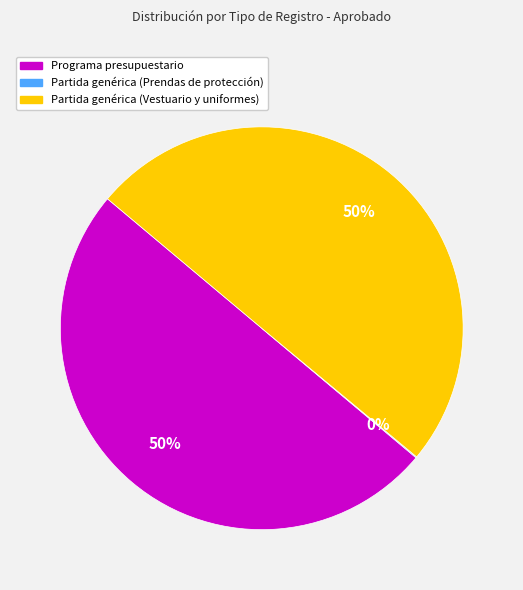

To the nearest percent, what is the average slice percentage?

33%